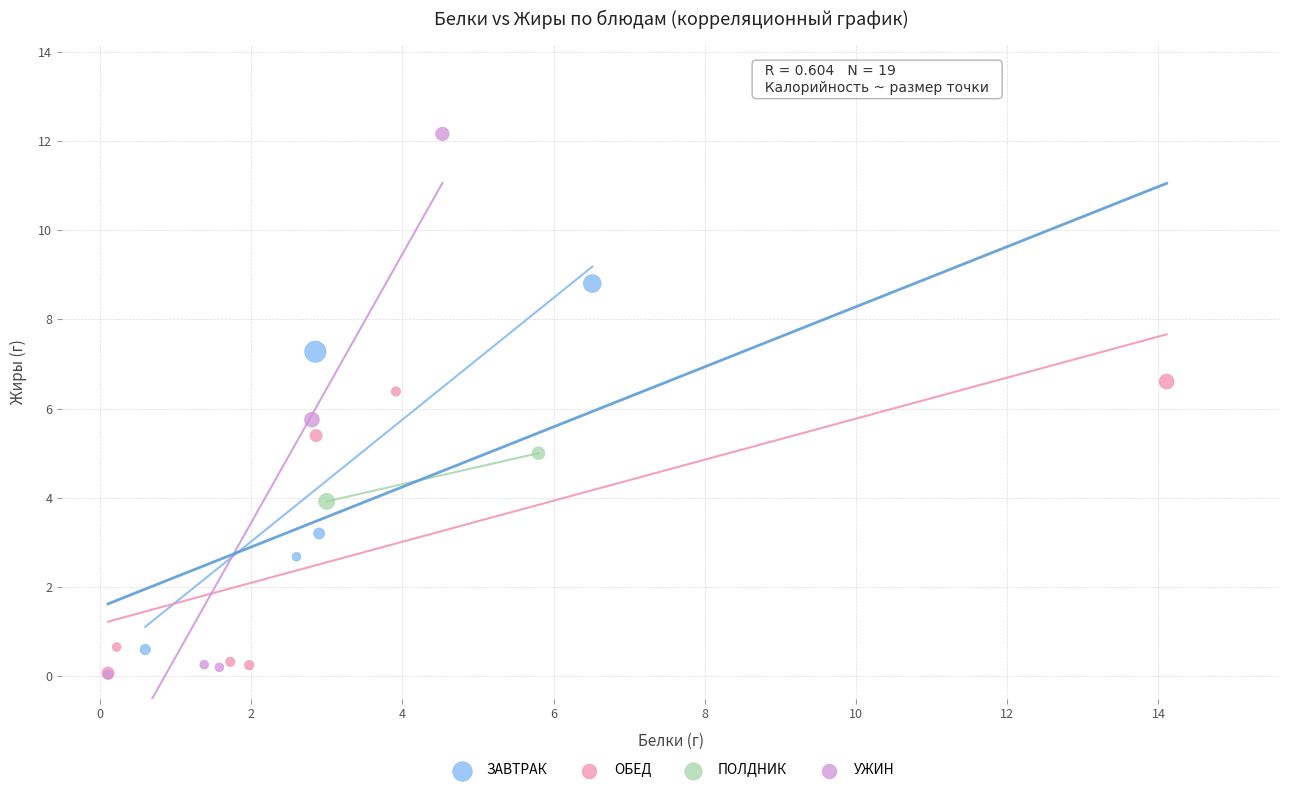

What are all the series names shown in the legend?

ЗАВТРАК, ОБЕД, ПОЛДНИК, УЖИН